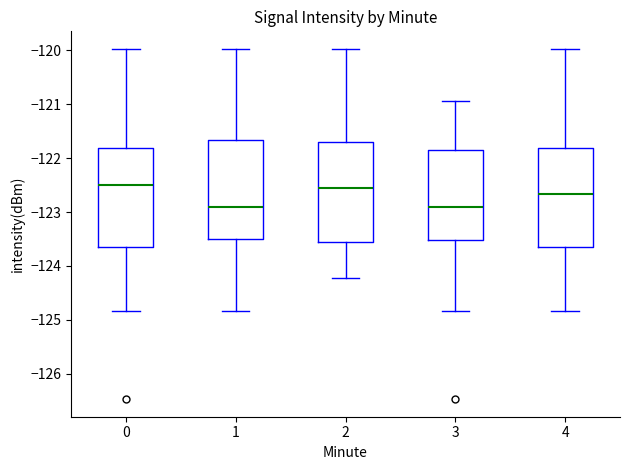

Where is the upper edge of the box at x = 4 on the y-axis? The values are not printed on the chart, so give them approximately, as read against the axis.

-121.8